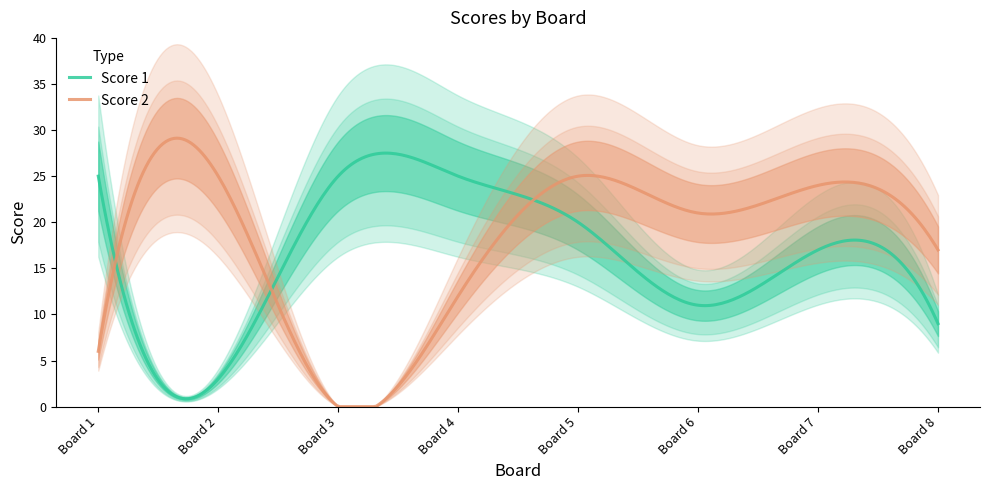

What is the total value across all series at 7?

41